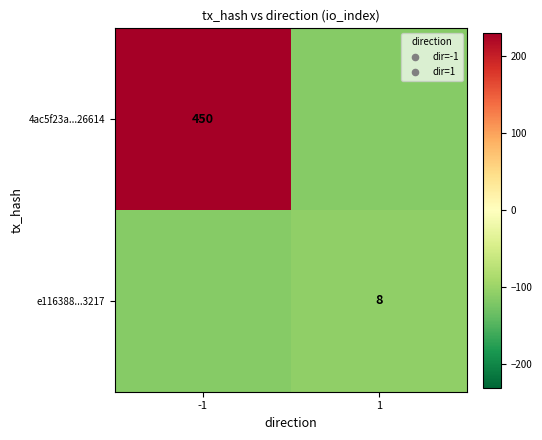

Is it true that e116388...3217 equals 5.3 at 1?

False